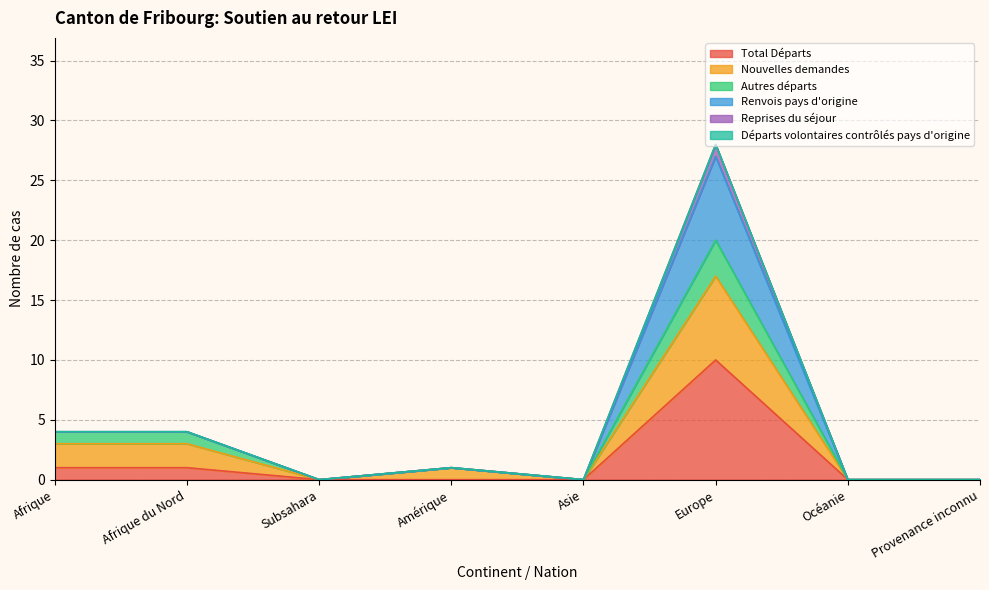

What is the difference between the Total Départs values at Europe and Afrique du Nord?

9